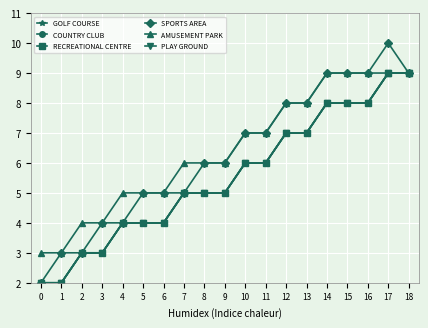

Does the chart have visible grid lines?

Yes